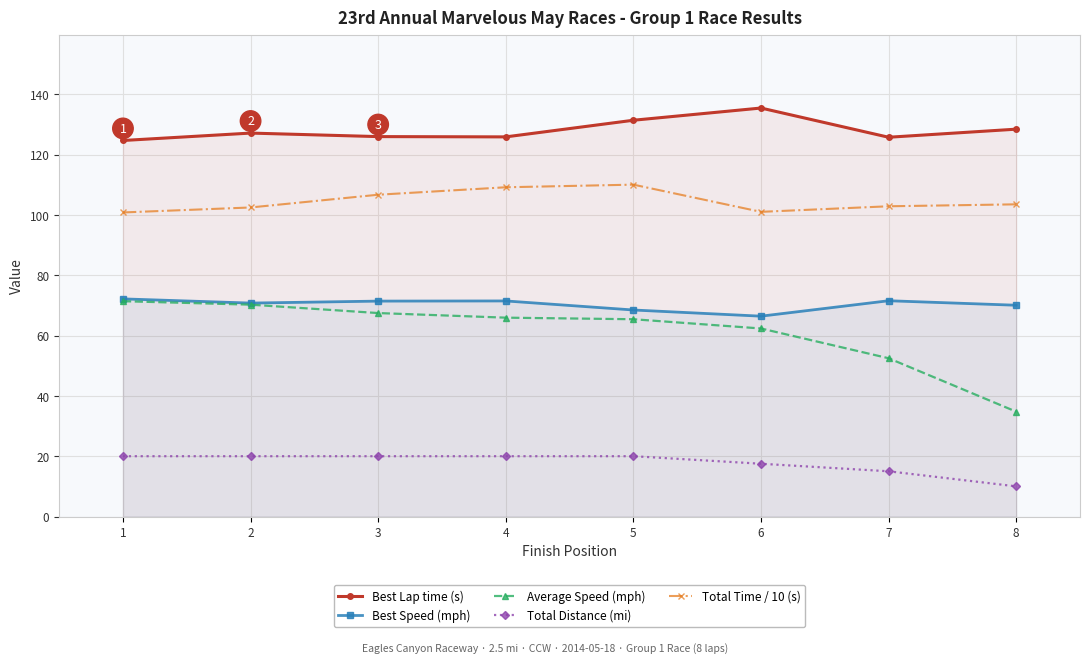

What is the difference between the highest and lowest values at 6?

118.0